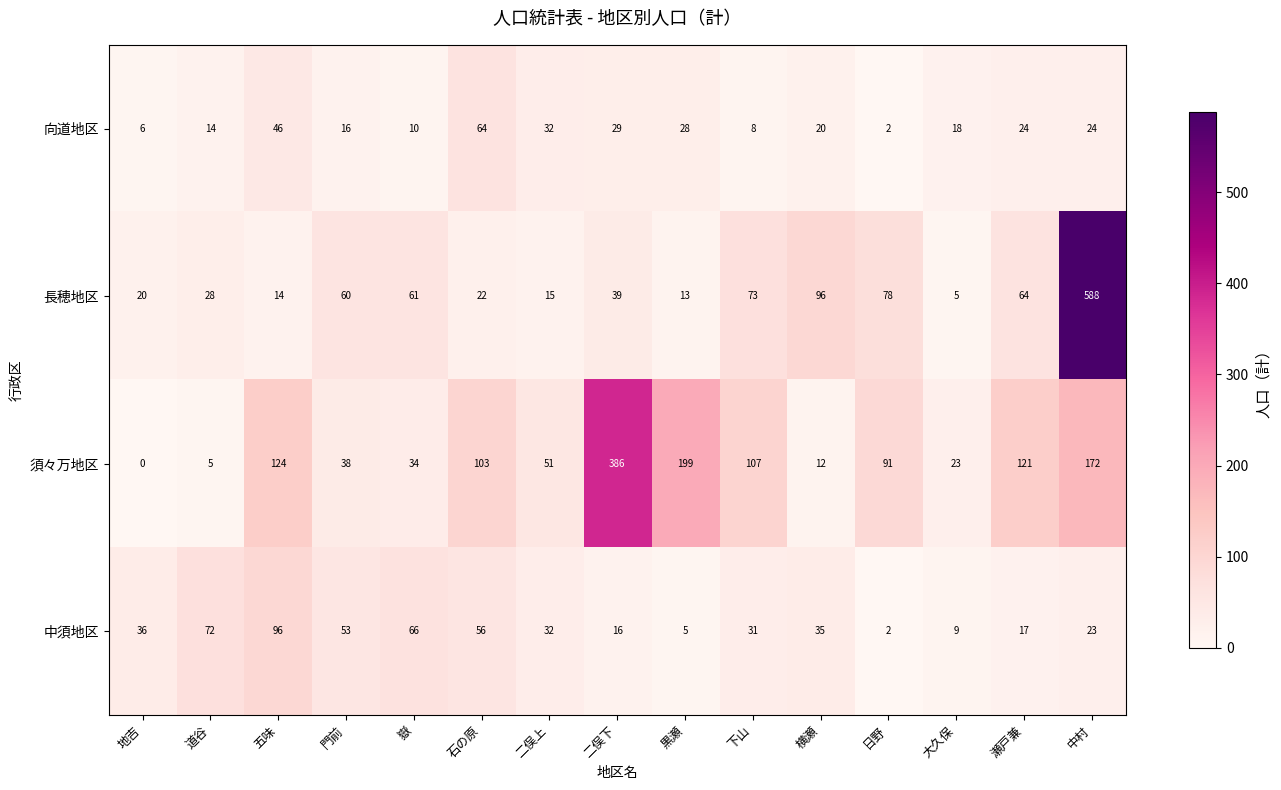

At which label is 長穂地区 closest to 296?

横瀬